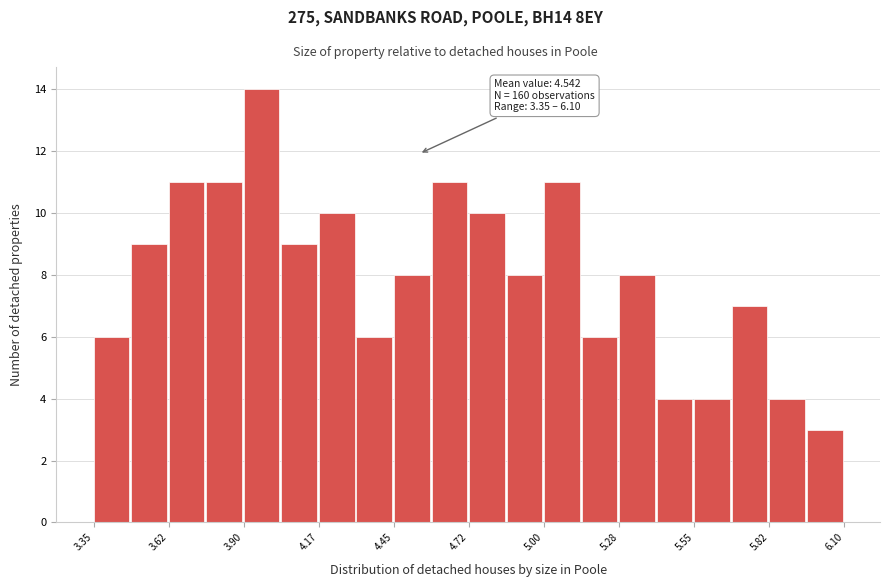

Read against the x-axis, roughly where is the centre of the tallest bar?

3.95